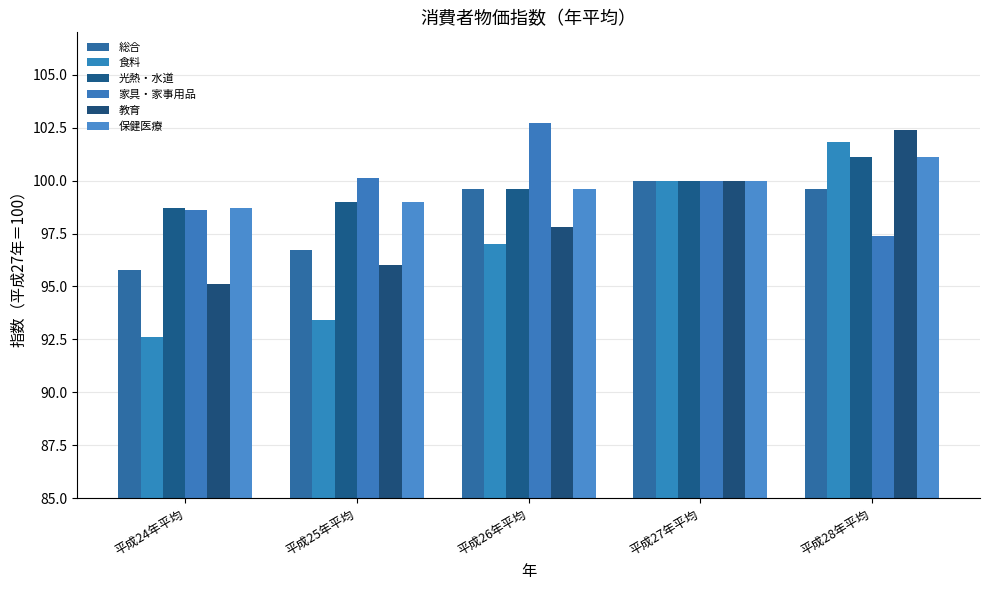

At which label is 総合 closest to 97?

平成25年平均